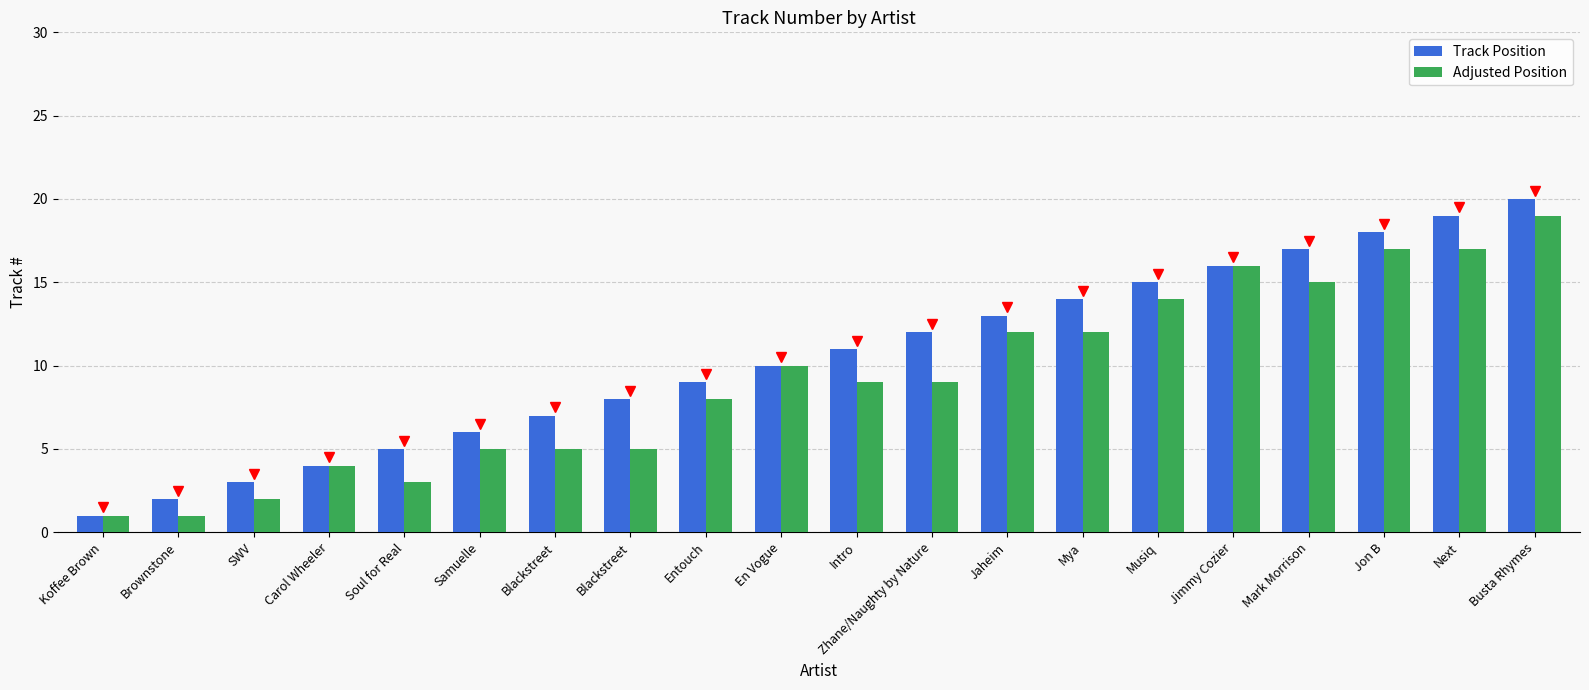

Reading left to right, what are all the values shown in this chart?

Track Position: 1	2	3	4	5	6	7	8	9	10	11	12	13	14	15	16	17	18	19	20
Adjusted Position: 1	1	2	4	3	5	5	5	8	10	9	9	12	12	14	16	15	17	17	19